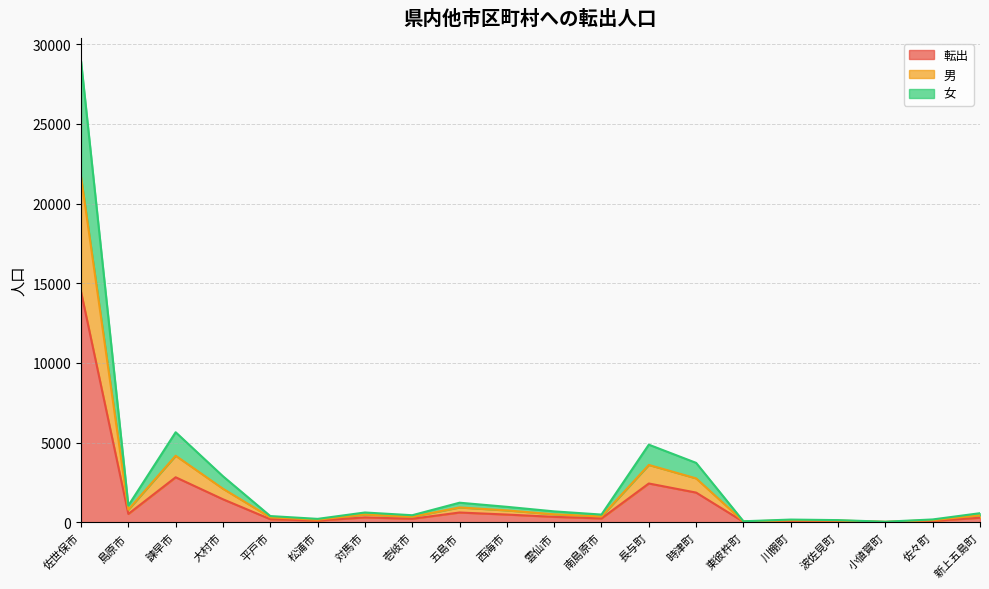

Is the value of 転出 at 東彼杵町 greater than the value of 女 at 西海市?

No